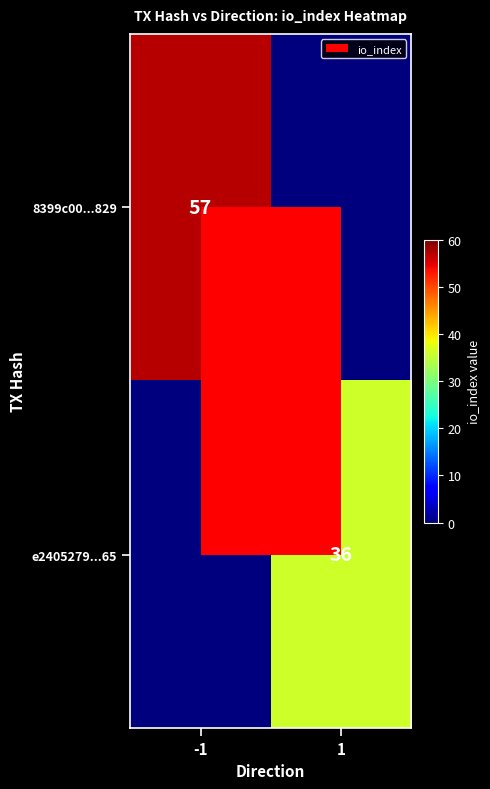

True or false: e2405279...65 has a value of 36 at 1.

True